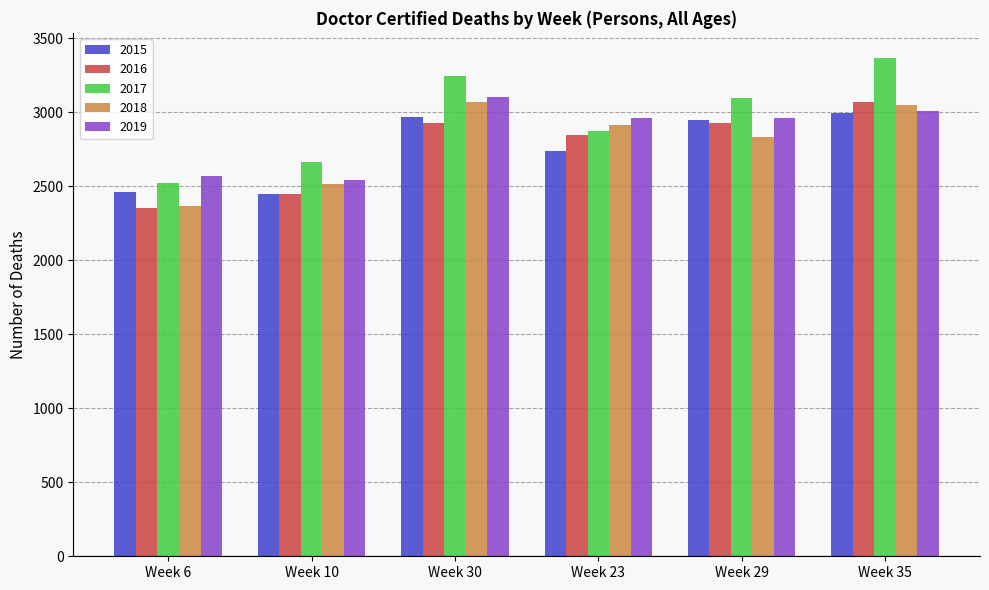

Does the chart contain any negative values?

No